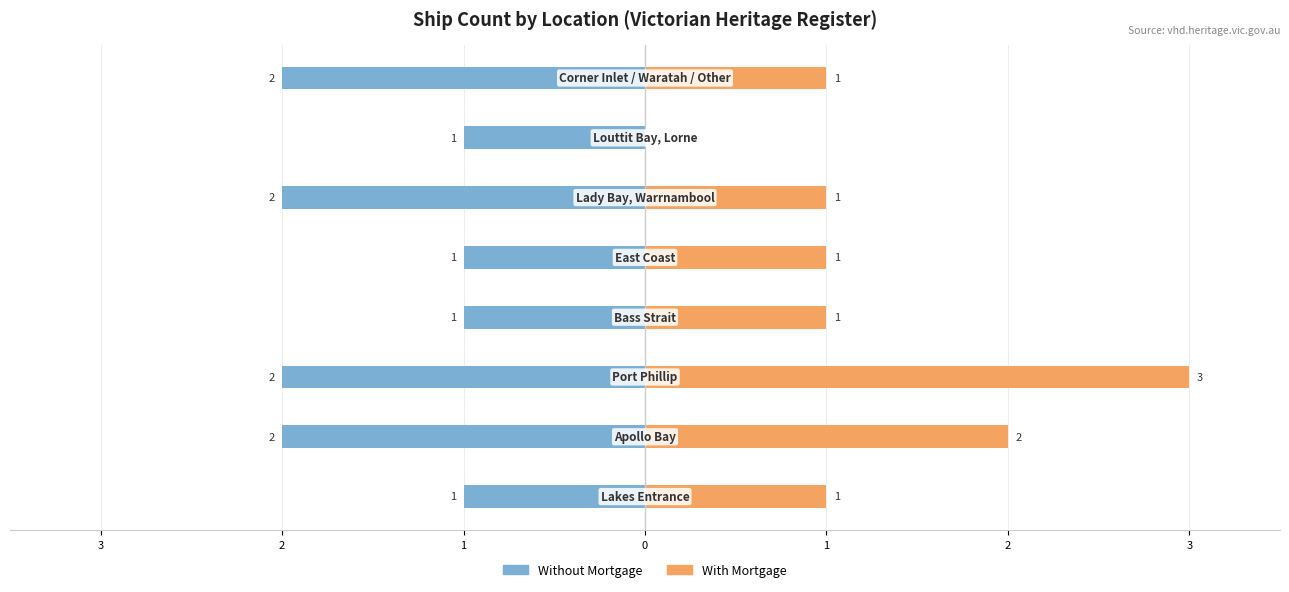

How many distinct data groups are displayed?

2